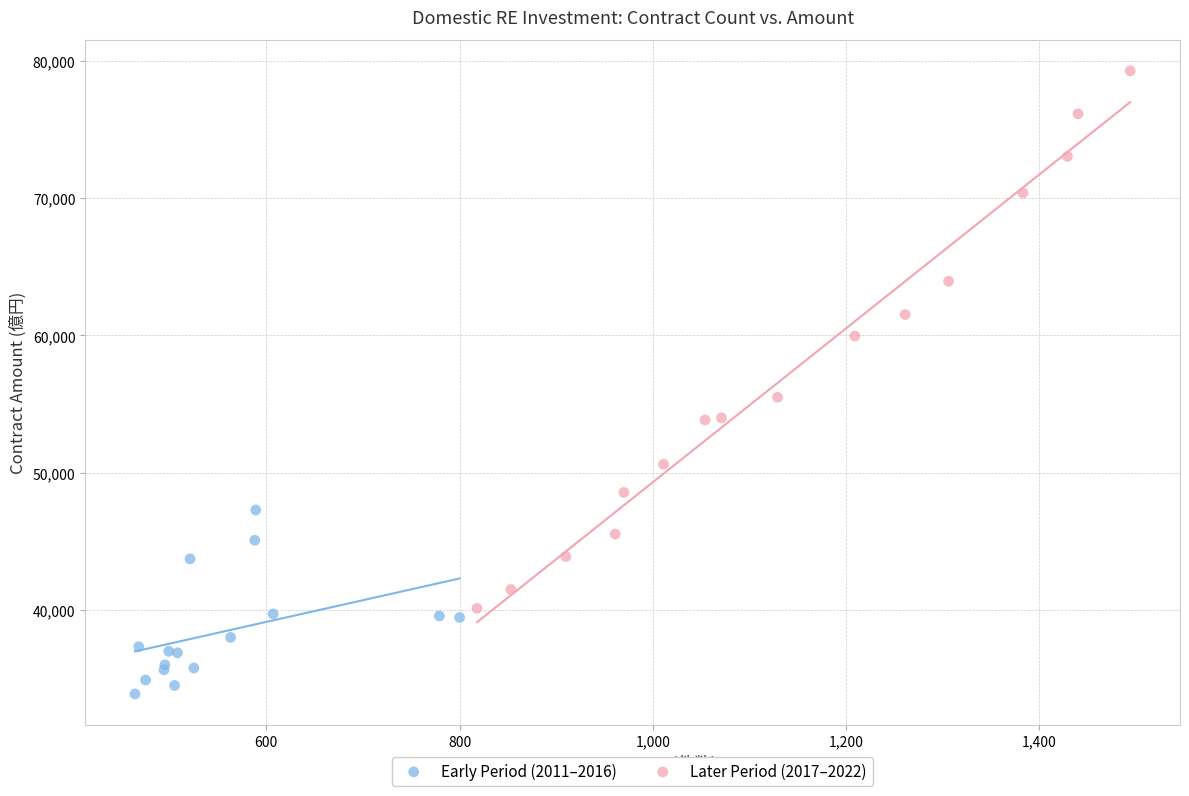

Which series has the widest spread of Y values?

Later Period (2017–2022)